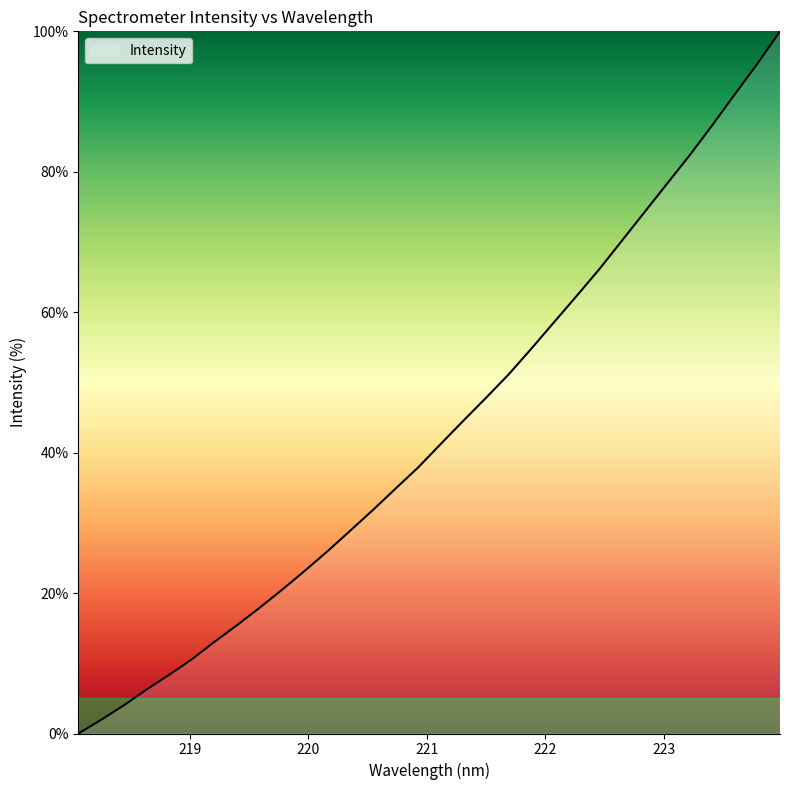

How many lines are shown in the chart?

1